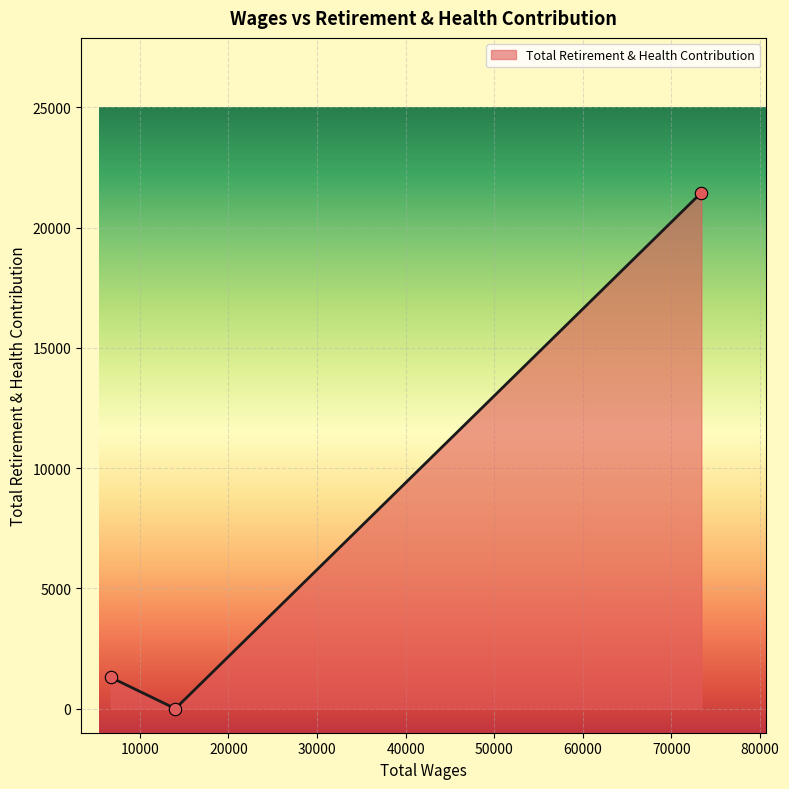

Which has a higher value, 73375.0 or 14008.0?

73375.0